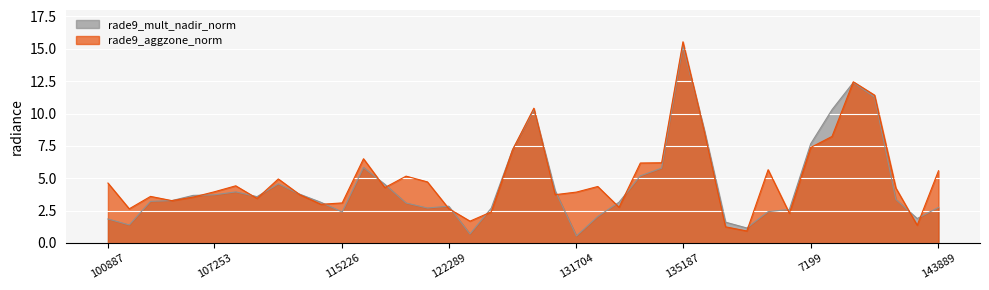

What is the label of the 3rd point from the left?

104315